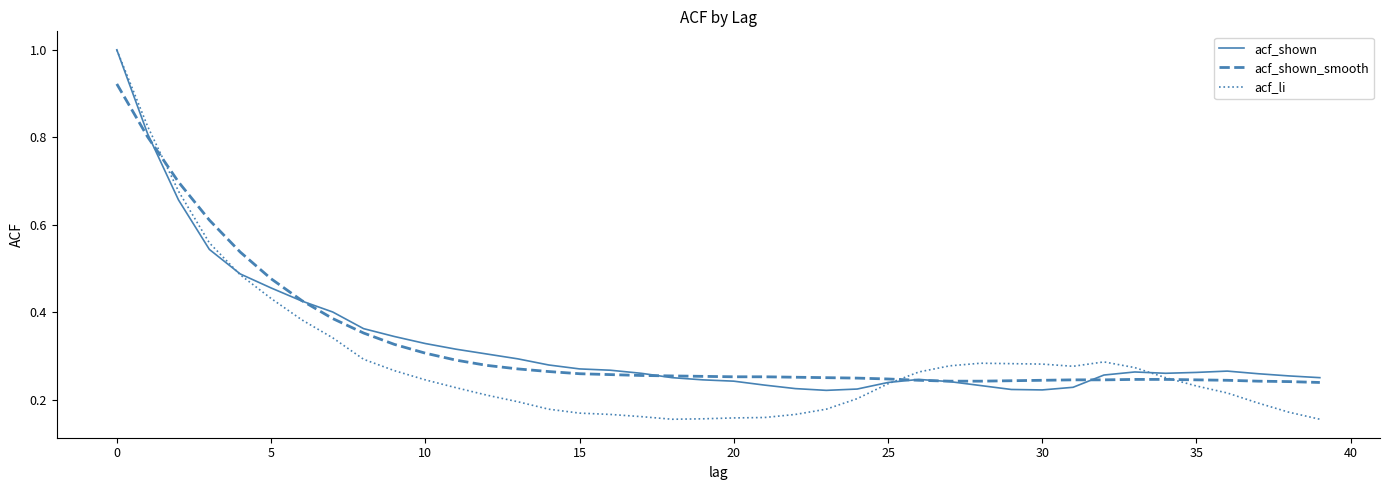

Which series has the widest spread of values?

acf_li